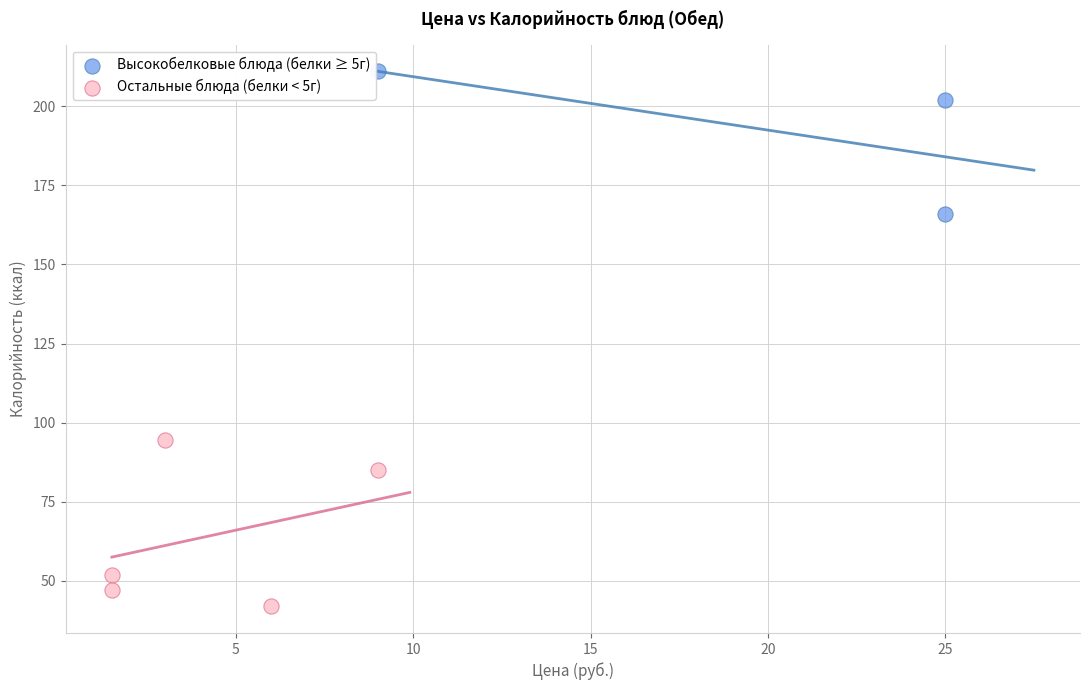

Which series contains the lowest Y value?

Остальные блюда (белки < 5г)